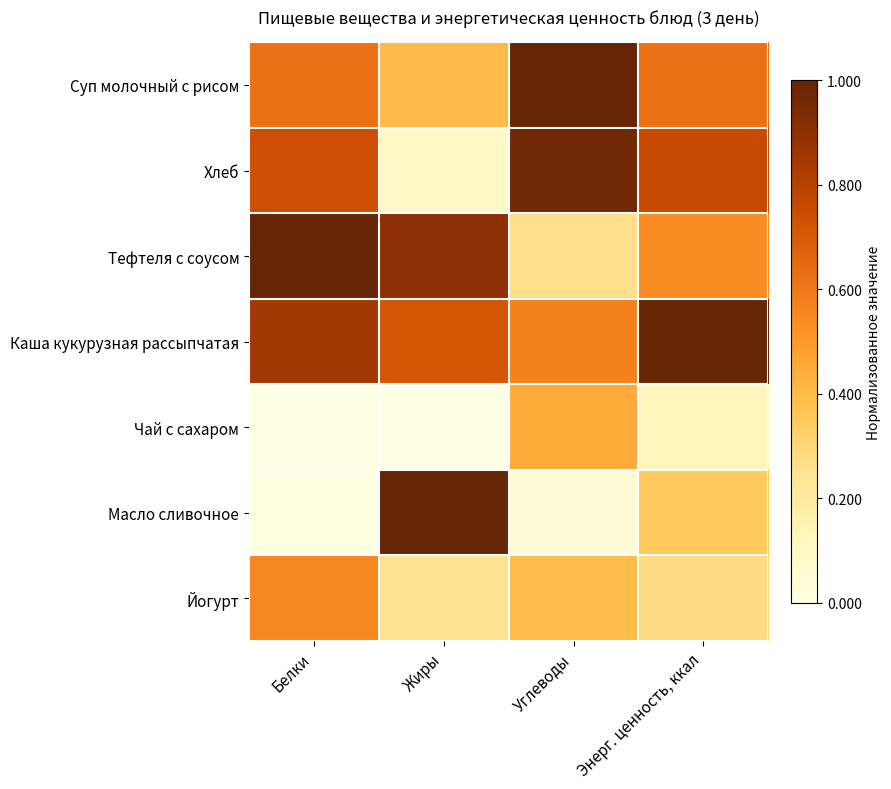

At which category does the chart reach its minimum across all series?

Белки